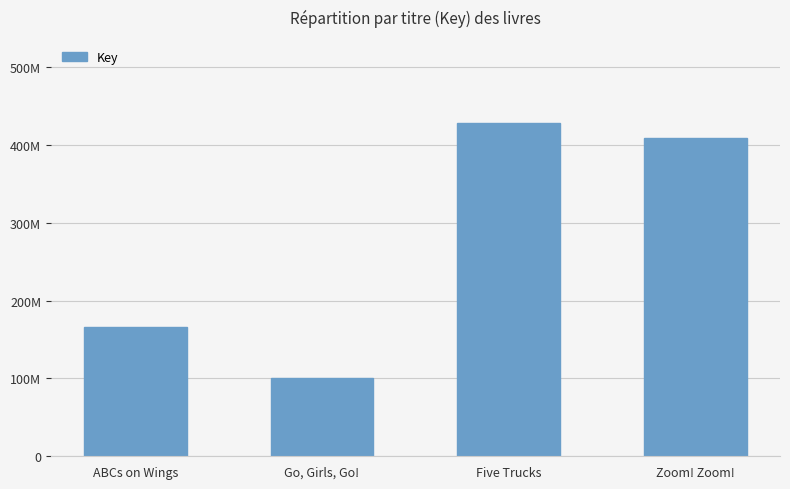

Which category has the lowest value across all series?

Go, Girls, Go!